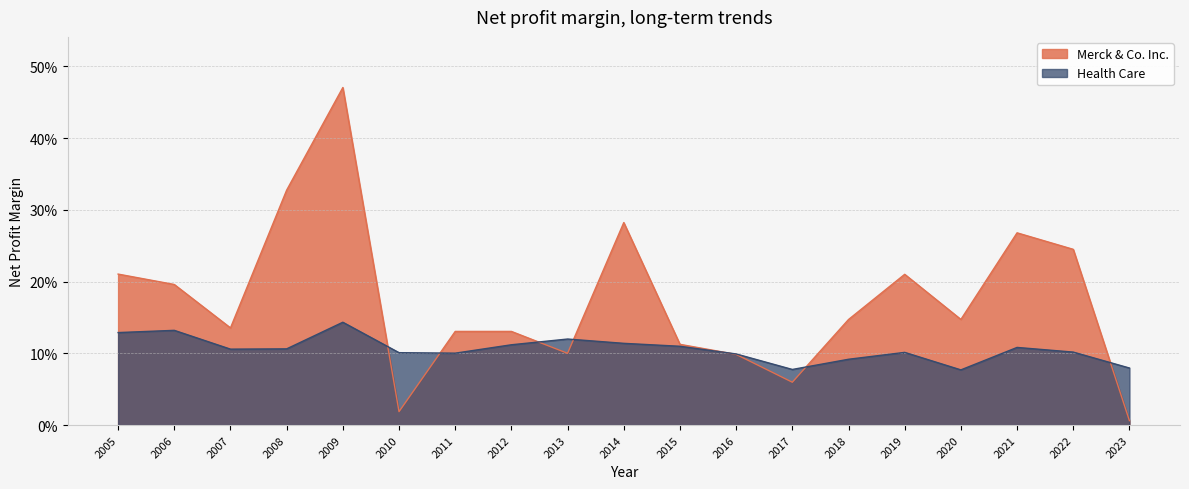

At 2017, list the series in order from largest to smallest.

Health Care, Merck & Co. Inc.